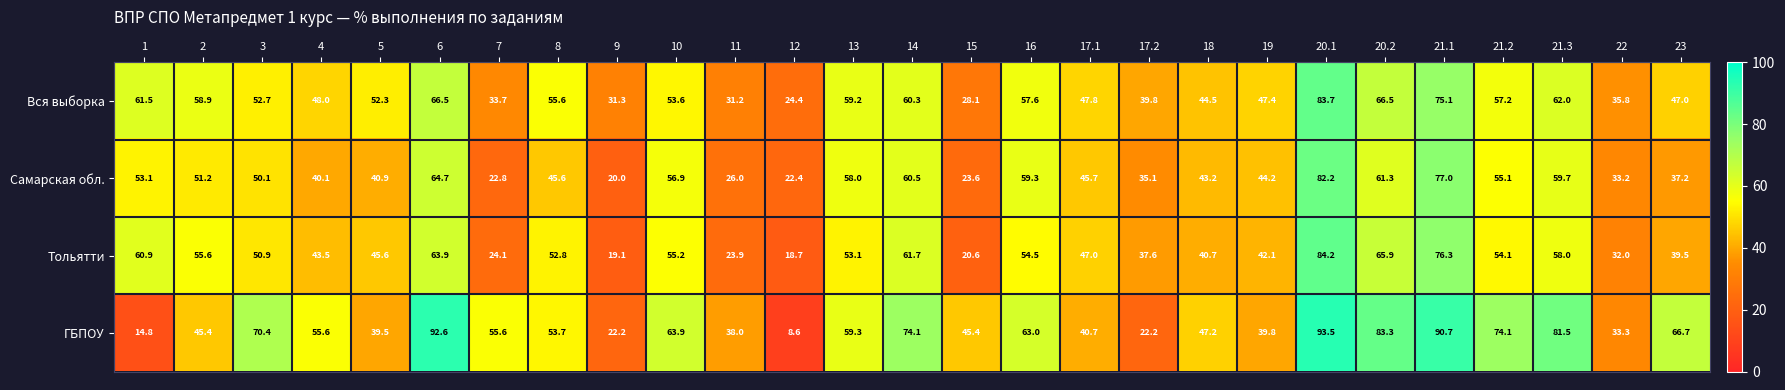

Between 10 and 16, which series saw the biggest shift?

Вся выборка